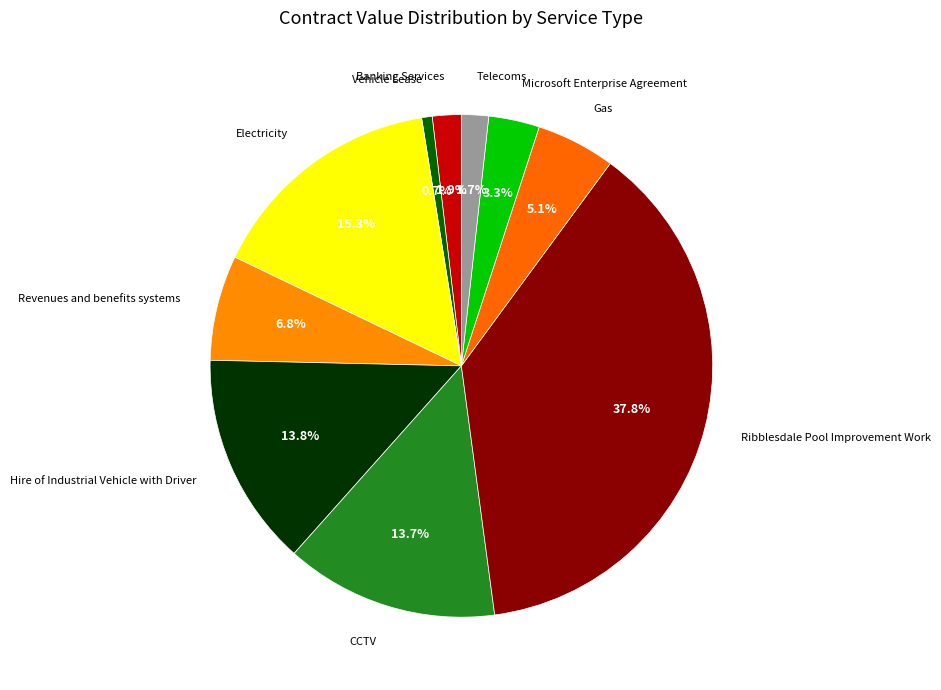

What percentage is the Hire of Industrial Vehicle with Driver slice, to the nearest percent?

14%